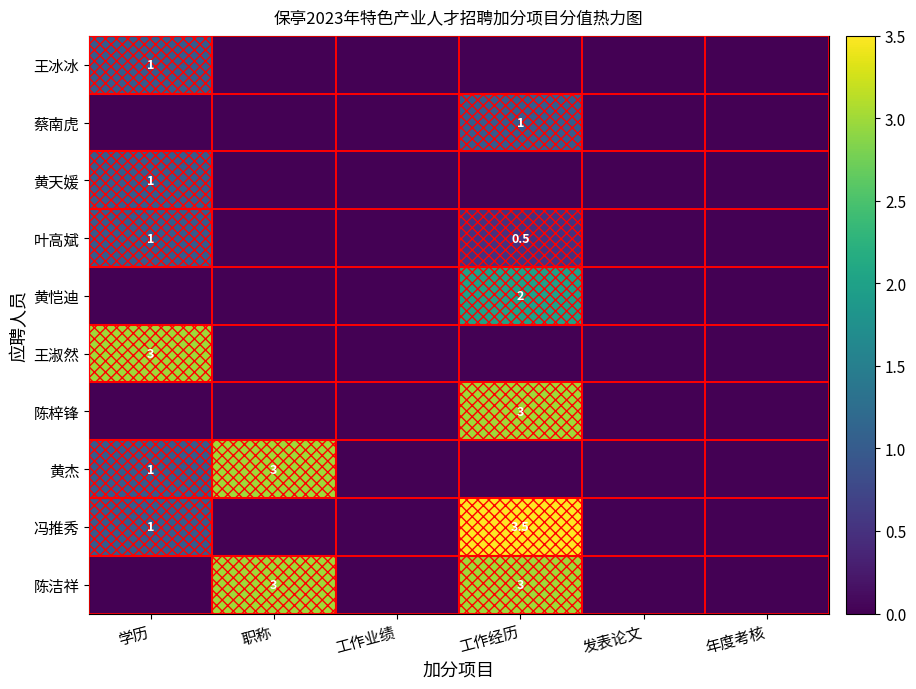

What is the greatest value displayed?

3.5